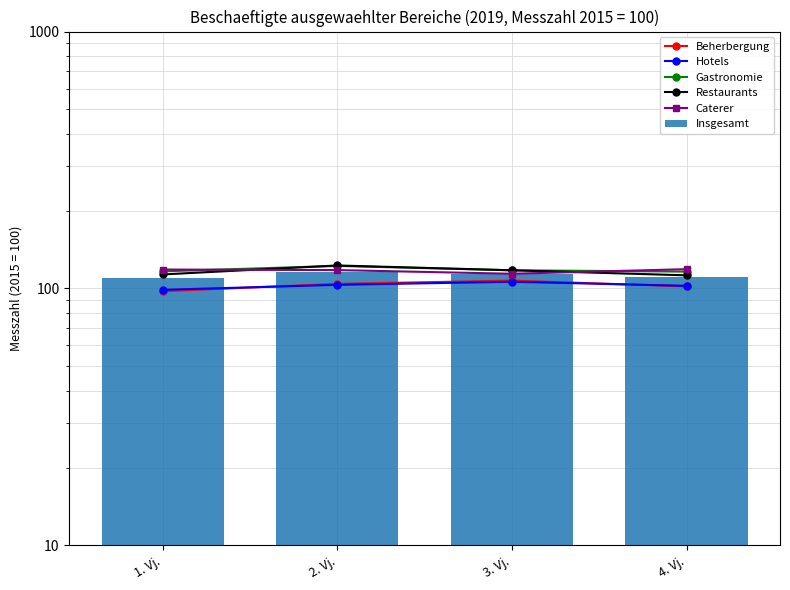

The Hotels series shows 102.4 at 4. Vj.. True or false?

True